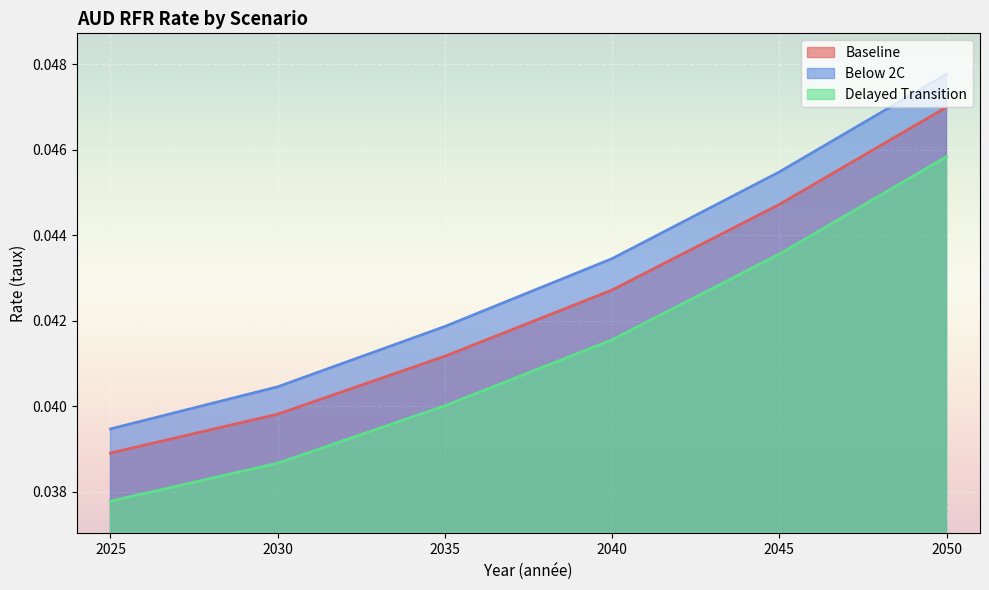

What is the sum of all Delayed Transition values?

0.2